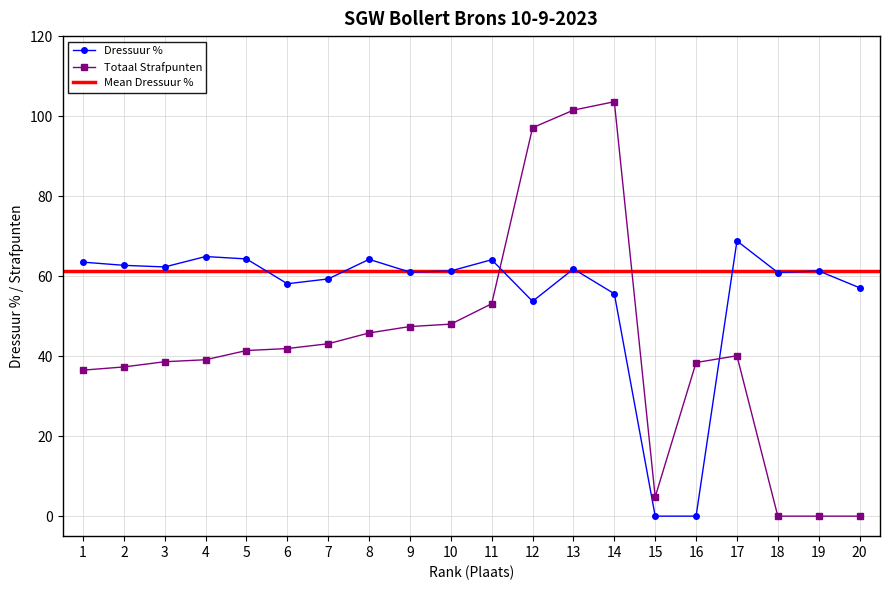

After their last crossing, which series has the higher values: Totaal Strafpunten or Dressuur %?

Dressuur %